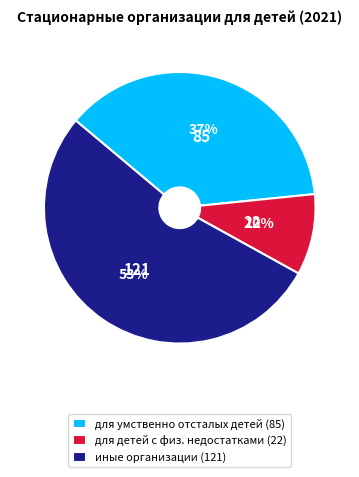

Combined, do для детей с физ. недостатками (22) and иные организации (121) account for over 50%?

Yes